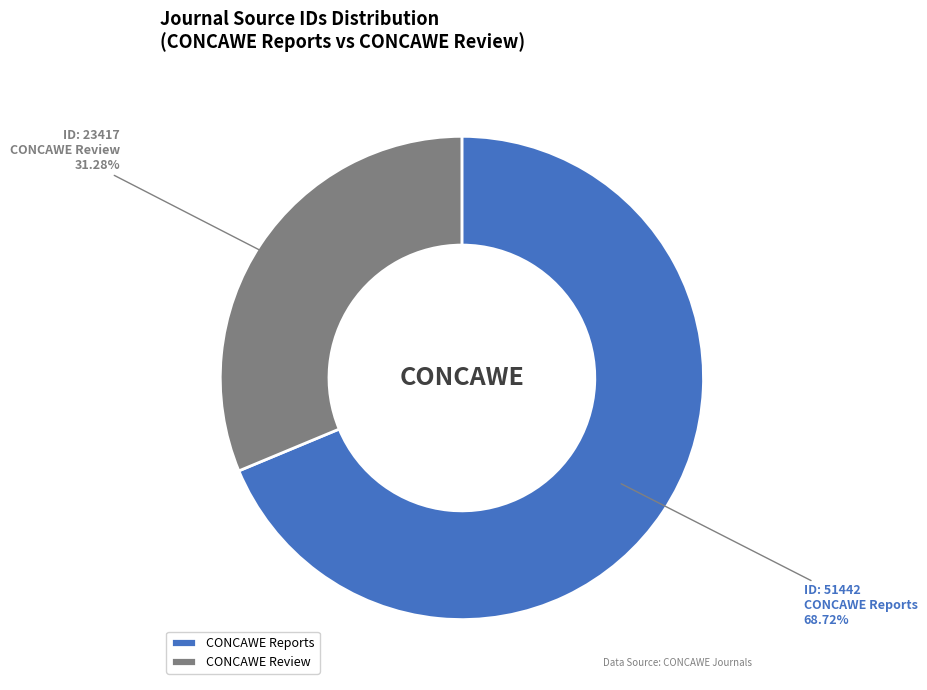

What is the ratio of the value at CONCAWE Review to the value at CONCAWE Reports?

0.5